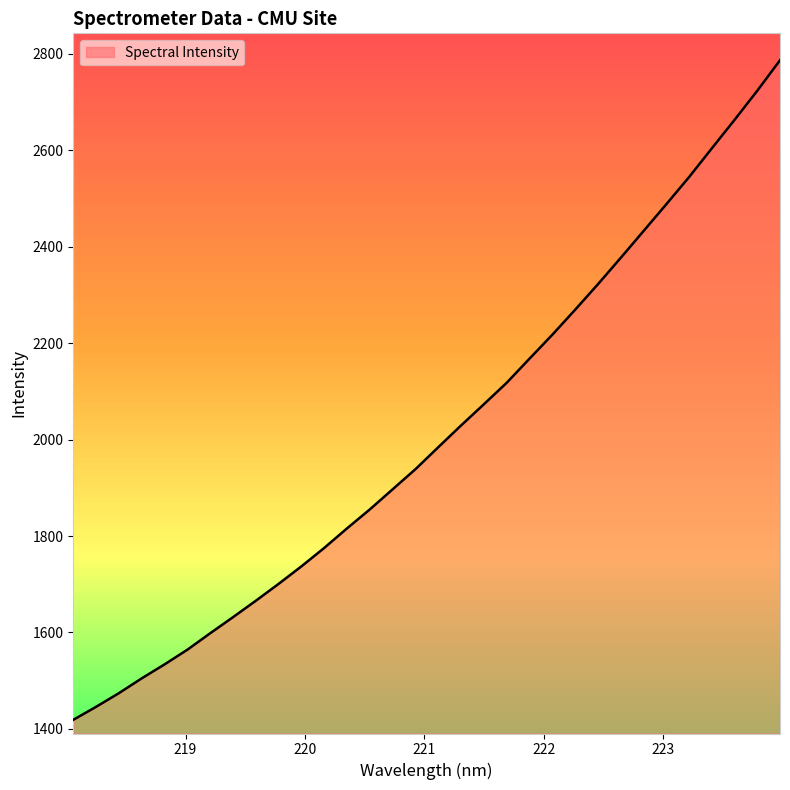

What is the minimum value shown in the chart?

1418.9